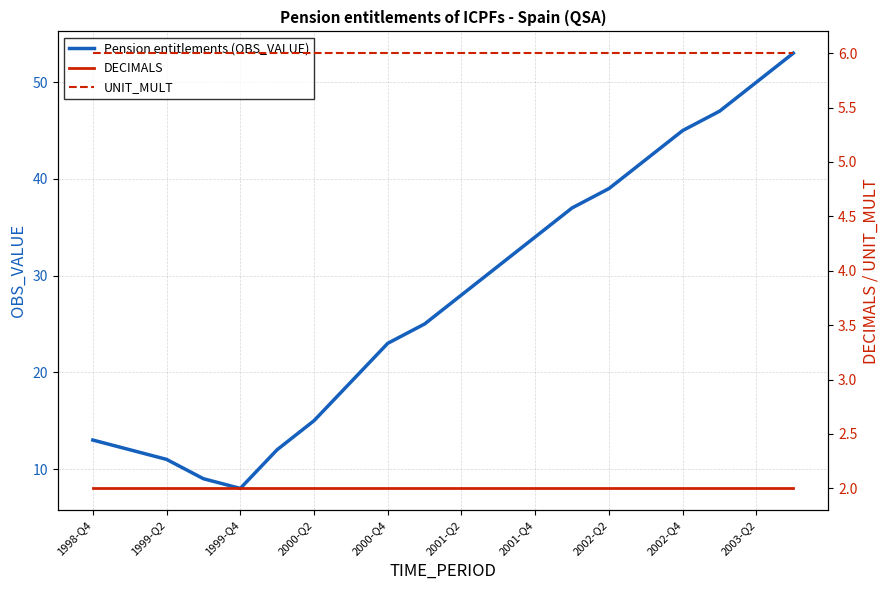

Is the value of Pension entitlements (OBS_VALUE) at 2003-Q2 greater than the value of DECIMALS at 10?

Yes